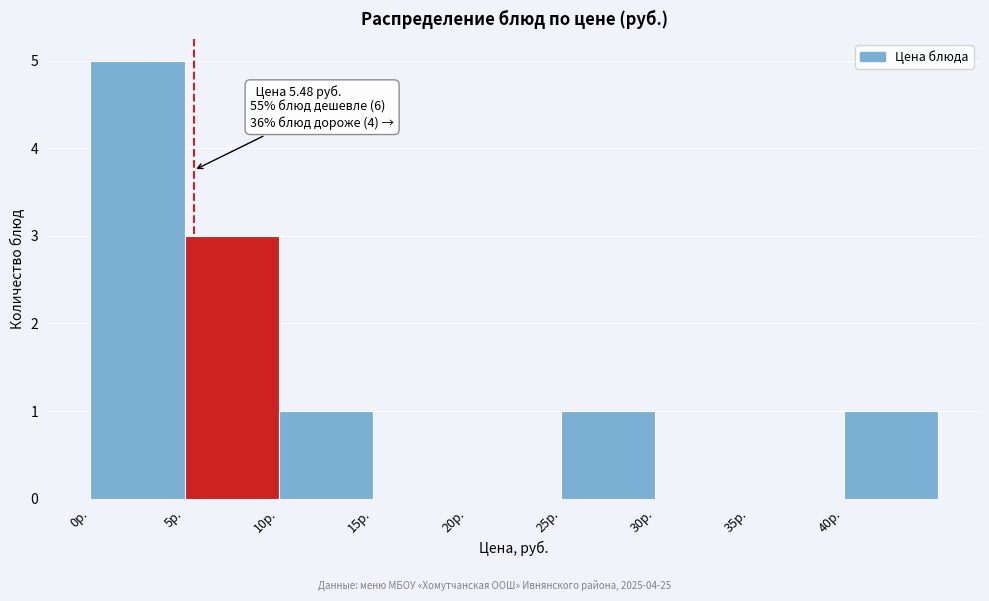

Which range on the x-axis has the tallest bar?

0 to 5